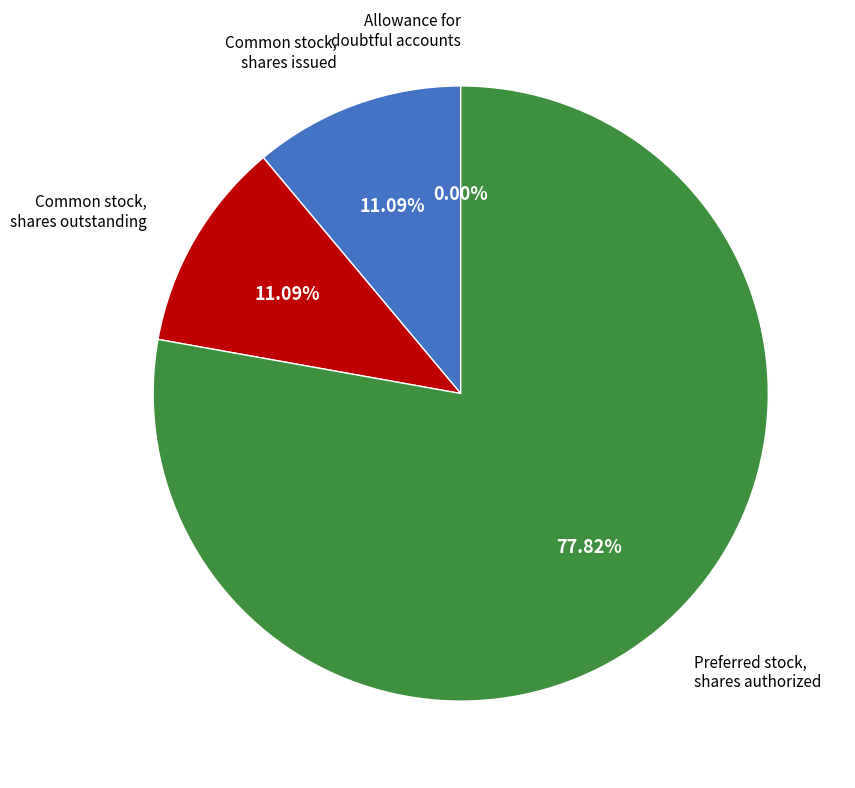

What is the ratio of the value at Common stock, shares outstanding to the value at Common stock, shares issued?

1.0